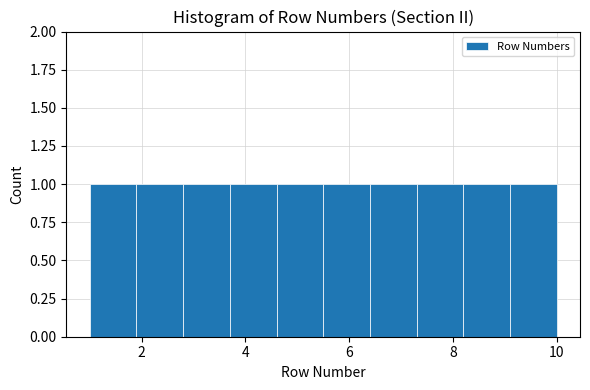

Reading left to right, list every bar in this chart as the range it spans on the x-axis followed by its height. Neither the bar edges nor the heights are printed on the chart, so give them approximately, as read against the axes.

1.0 to 1.9: 1
1.9 to 2.8: 1
2.8 to 3.7: 1
3.7 to 4.6: 1
4.6 to 5.5: 1
5.5 to 6.4: 1
6.4 to 7.3: 1
7.3 to 8.2: 1
8.2 to 9.1: 1
9.1 to 10.0: 1